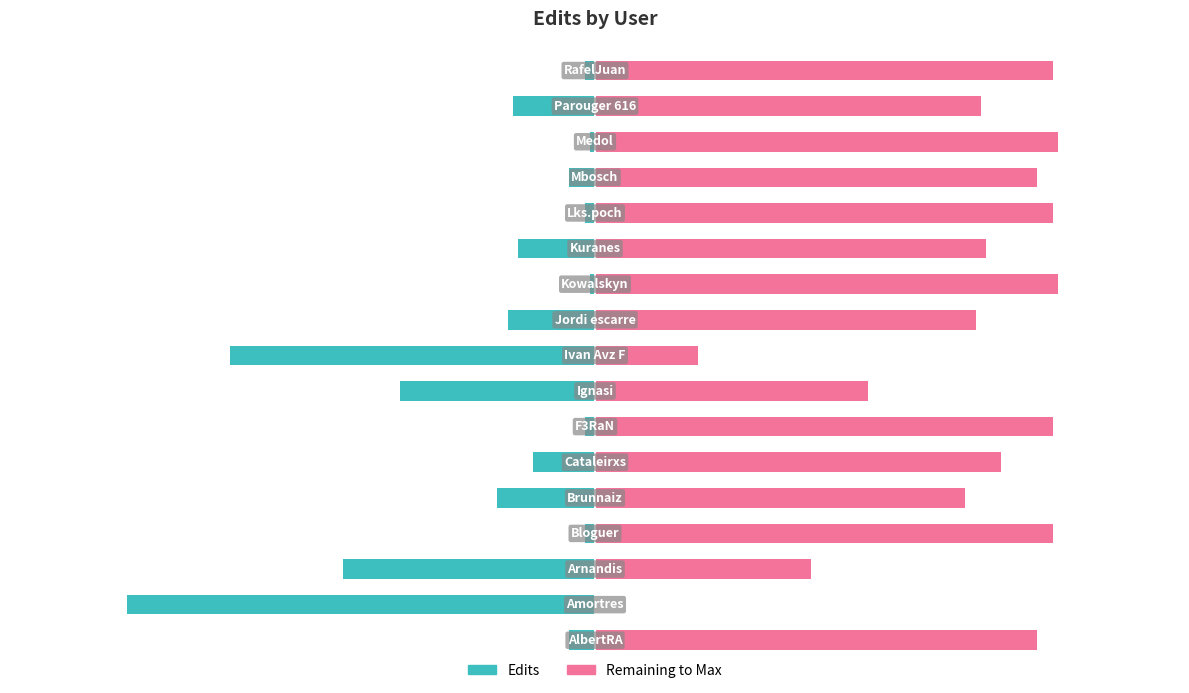

Is it true that Remaining to Max equals 22 at 2?

False